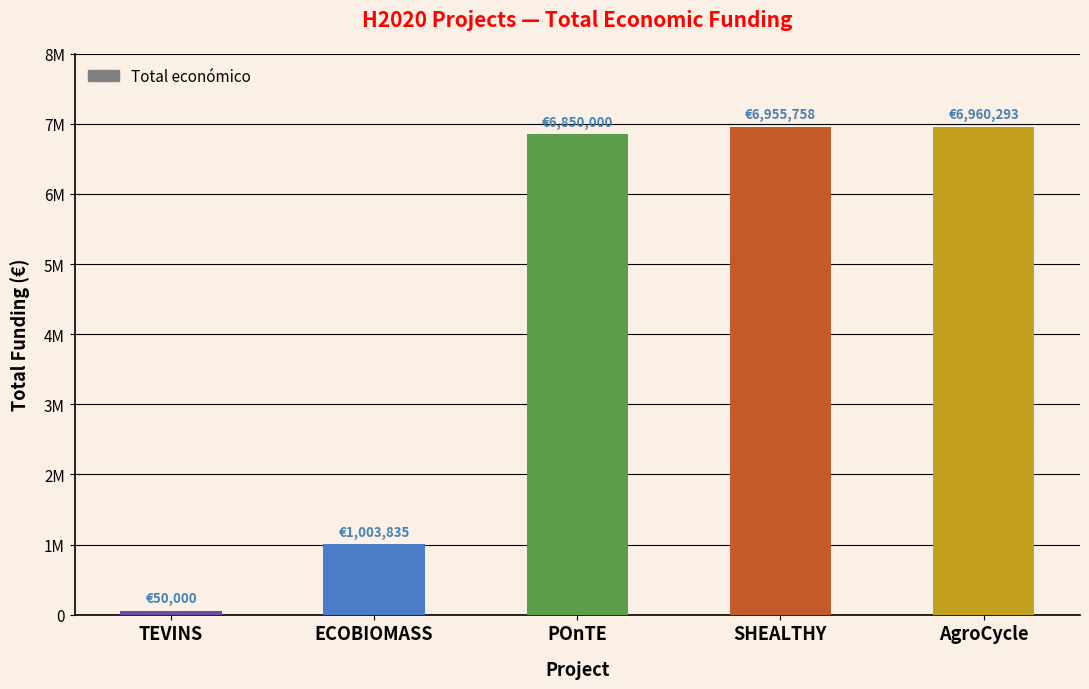

How many bars are there in total?

5